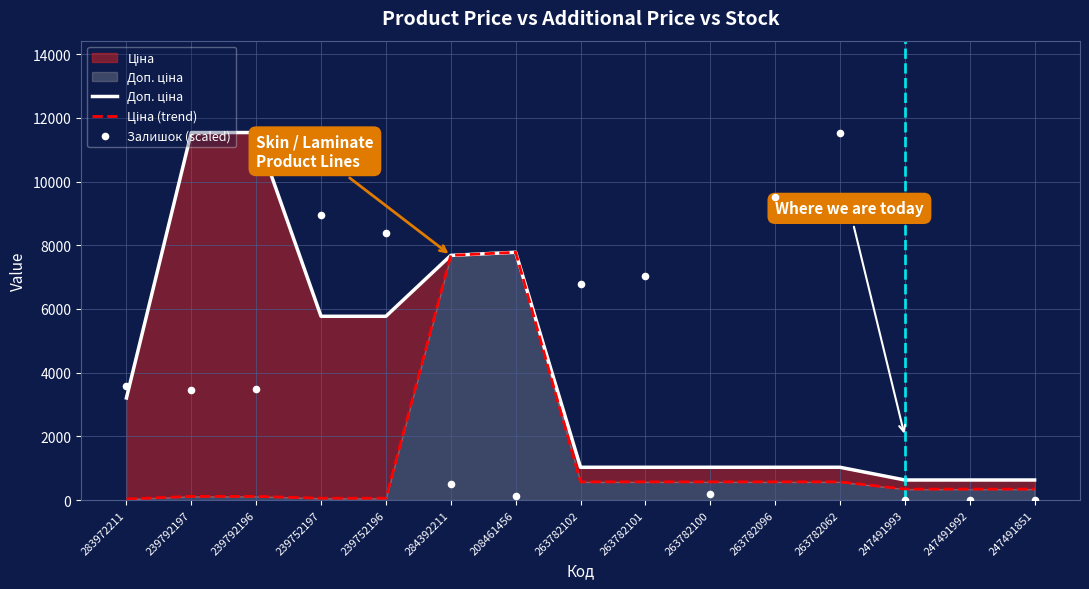

Which series contains the lowest Y value?

Залишок (scaled)